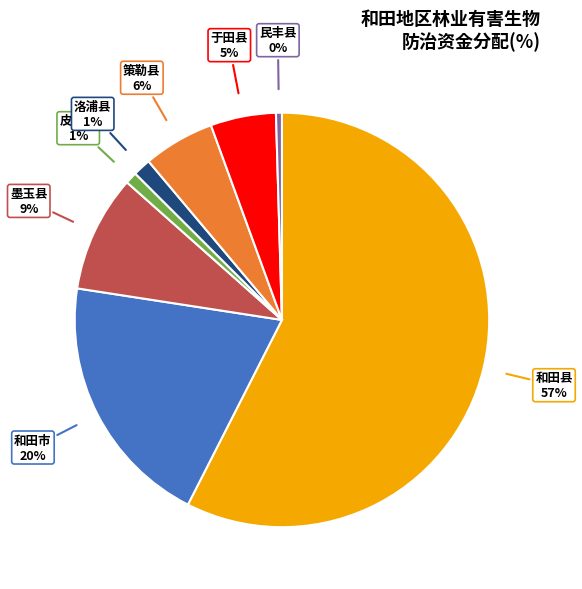

Is the sum of 墨玉县 and 皮山县 greater than half?

No